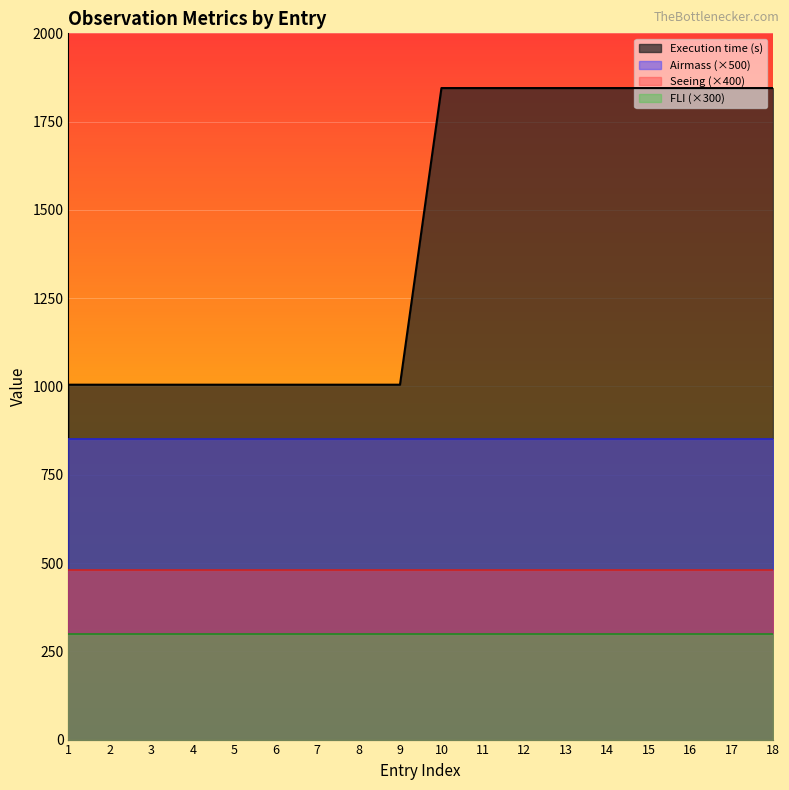

At which label does FLI reach its minimum?

1